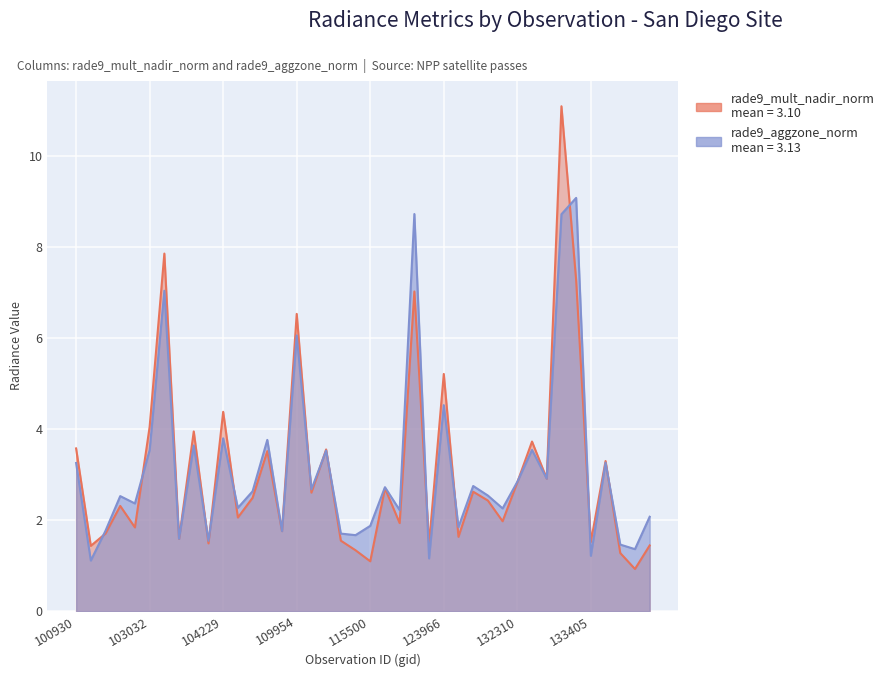

The value of rade9_mult_nadir_norm at 132310 is 2.8. True or false?

True